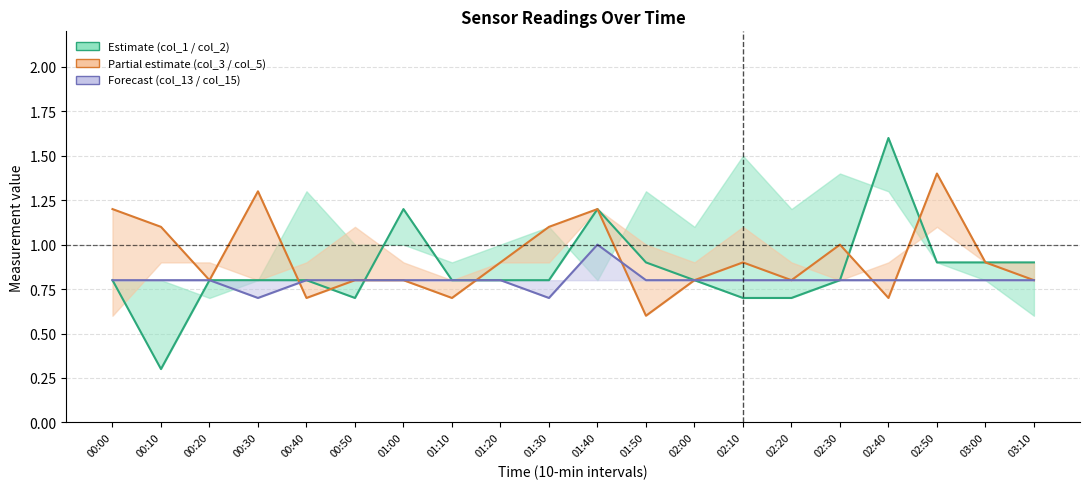

Is it true that col_2 equals 0.4 at 03:00?

False